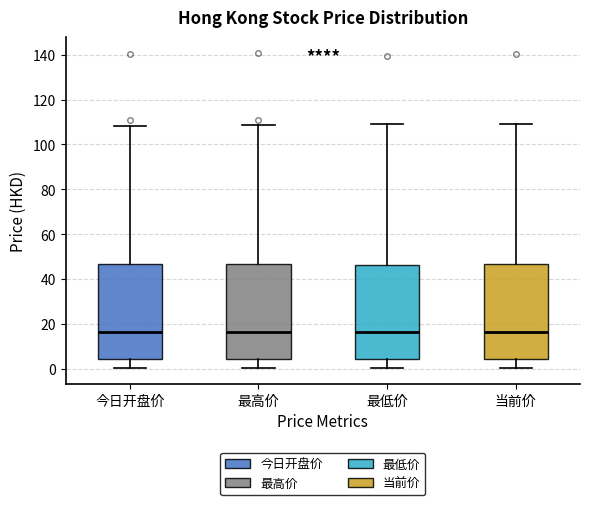

Reading left to right, transcribe this box plot: for each box, give where its median line is, the range the box spans, and where its two whiskers end, as read against the y-axis. The values are not printed on the chart, so give them approximately, as read against the axis.

今日开盘价: median 16, box 4 to 46, whiskers 0 to 108
最高价: median 16, box 4 to 46, whiskers 0 to 108
最低价: median 16, box 4 to 46, whiskers 0 to 110
当前价: median 16, box 4 to 46, whiskers 0 to 110